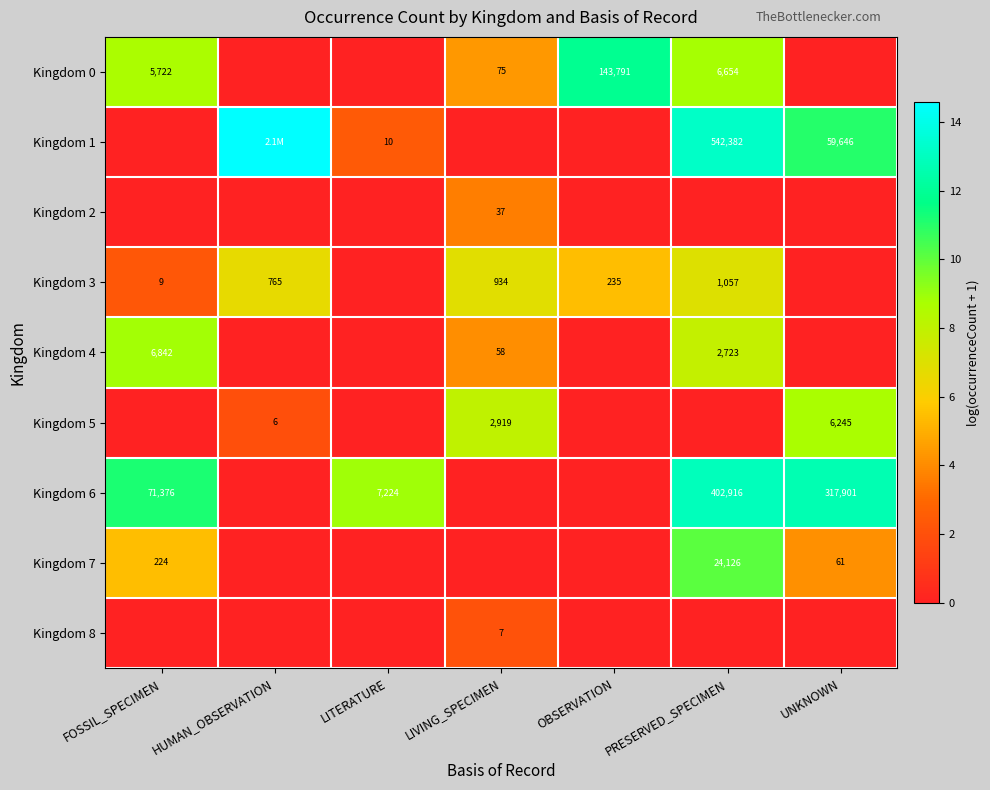

Is the value of Kingdom 3 at FOSSIL_SPECIMEN greater than the value of Kingdom 5 at PRESERVED_SPECIMEN?

Yes